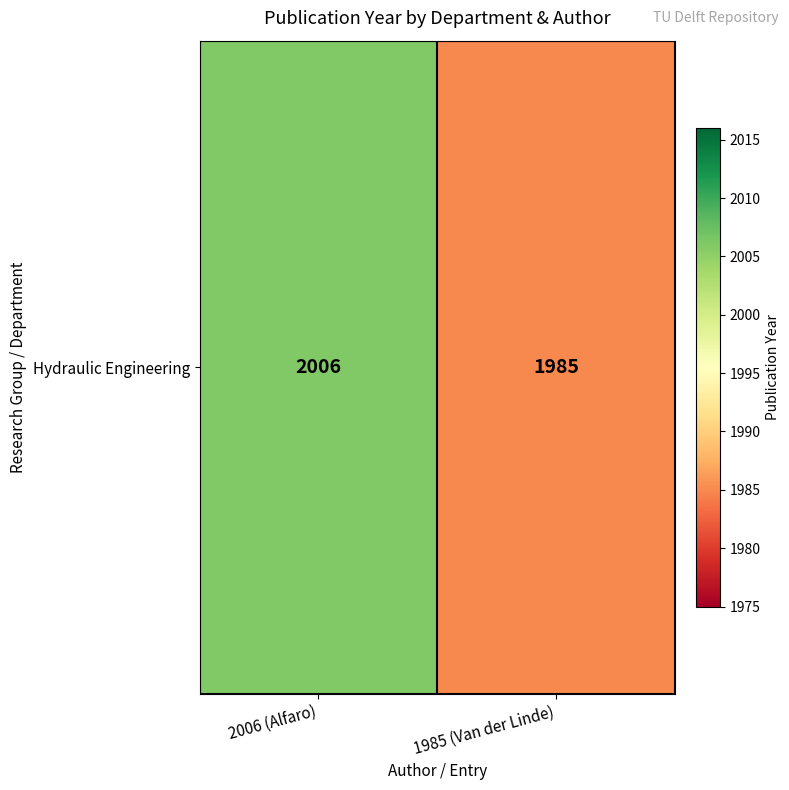

What is the sum of all values?

3991